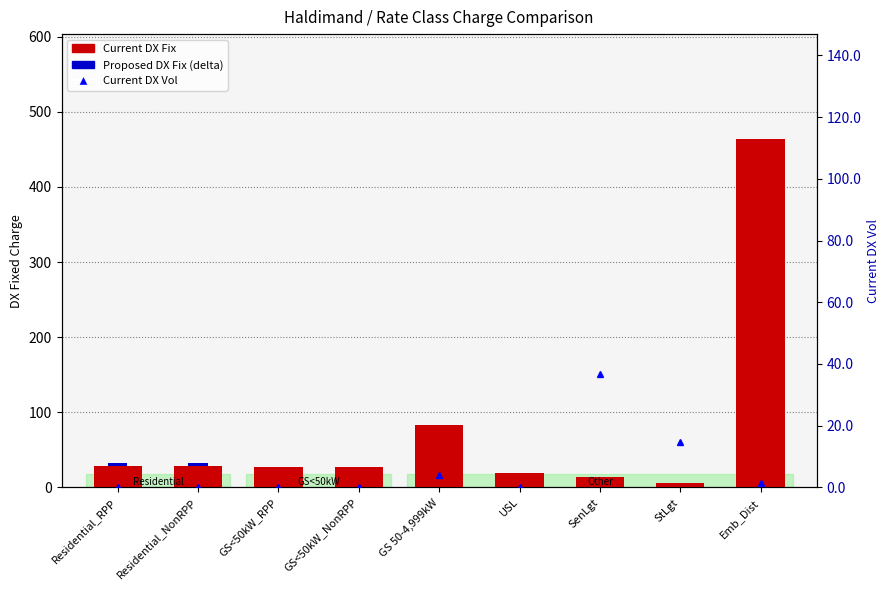

At which category is the sum across all series the highest?

Emb_Dist